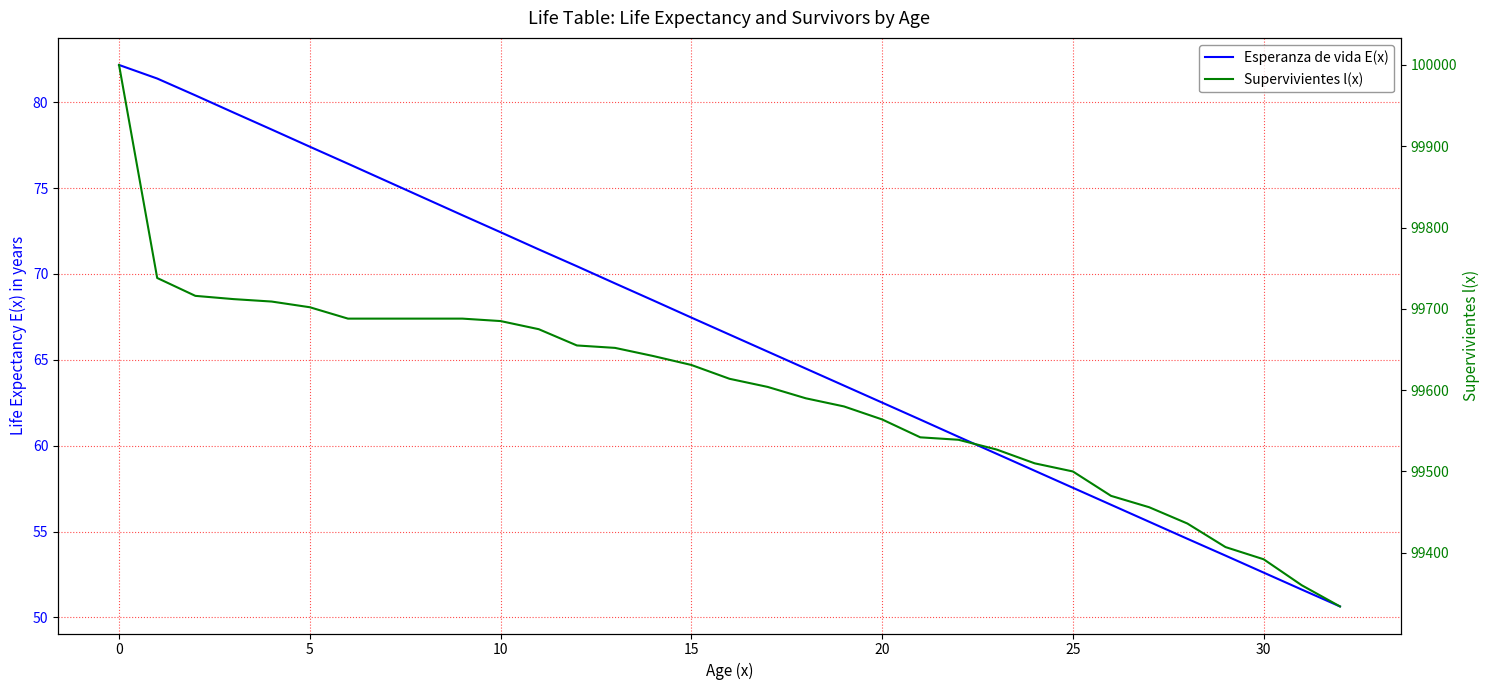

Which series has the largest range (max minus min)?

Supervivientes l(x)